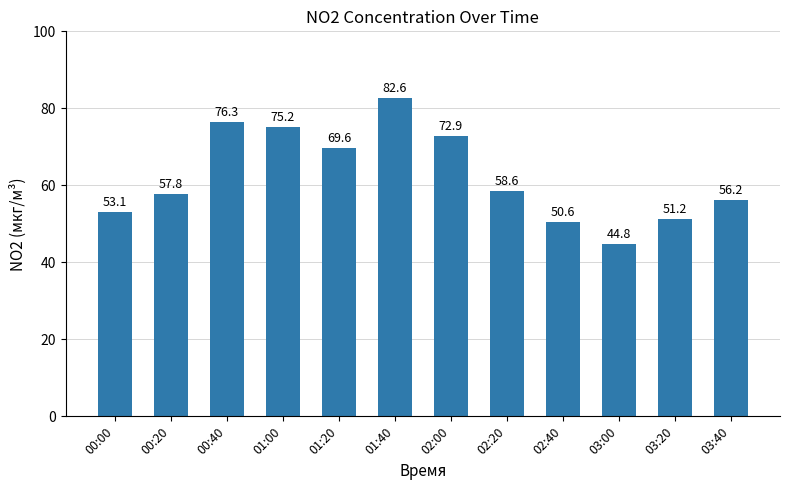

Between 00:20 and 00:00, which is larger?

00:20